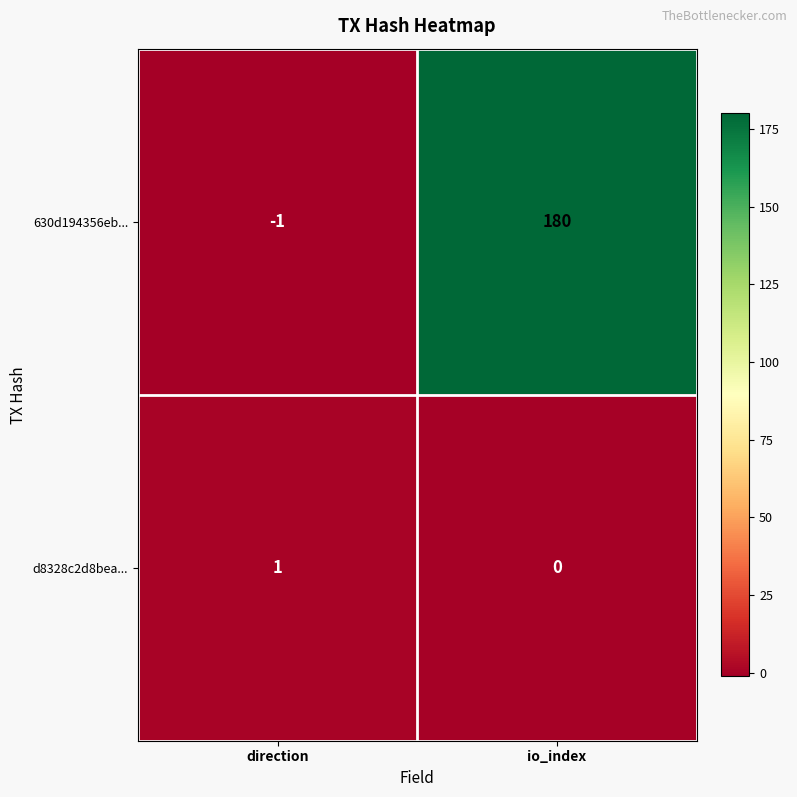

True or false: 630d194356eb... has a value of 0 at direction.

False